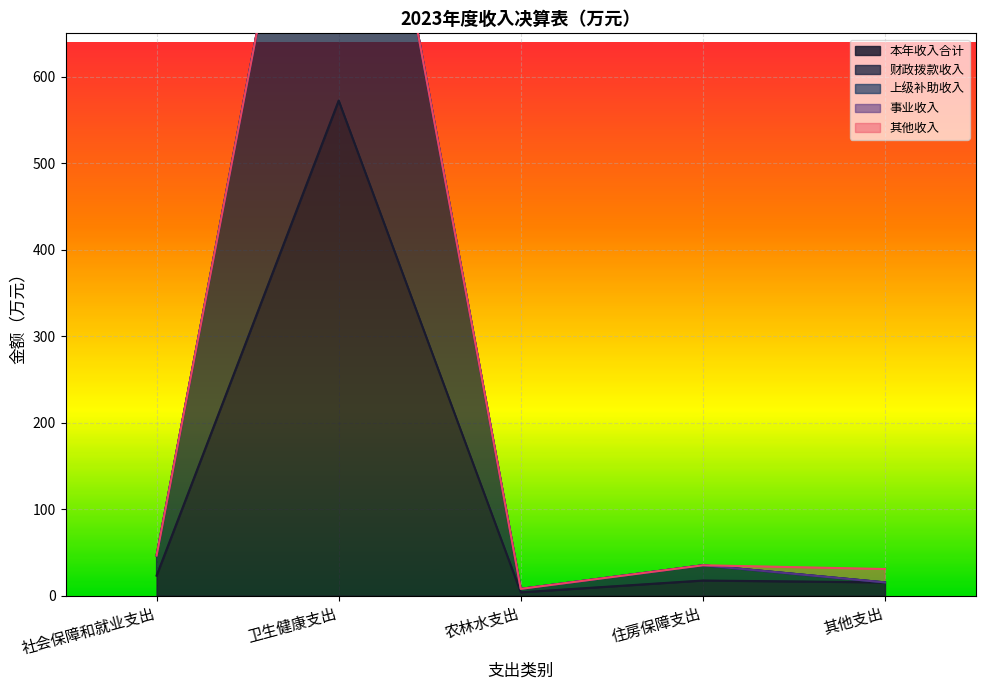

What is the lowest value of the 本年收入合计 series?

4.0